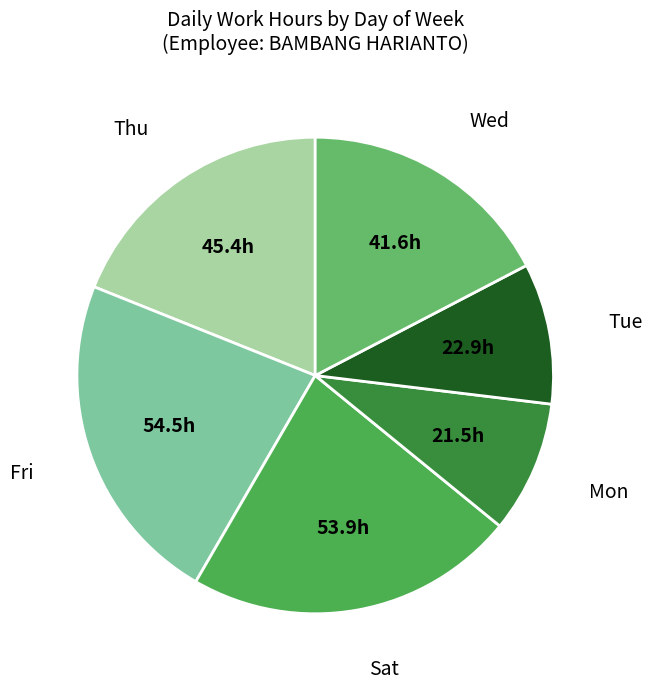

Is there a majority slice in this chart?

No